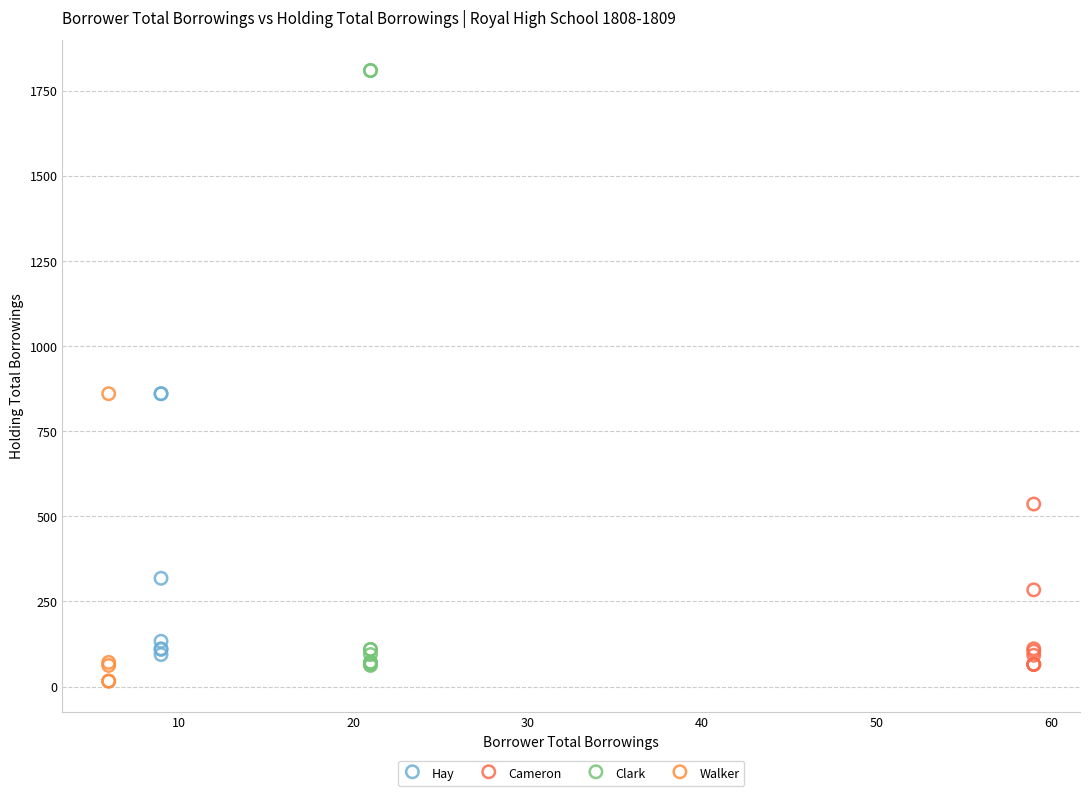

What are all the series names shown in the legend?

Hay, Cameron, Clark, Walker